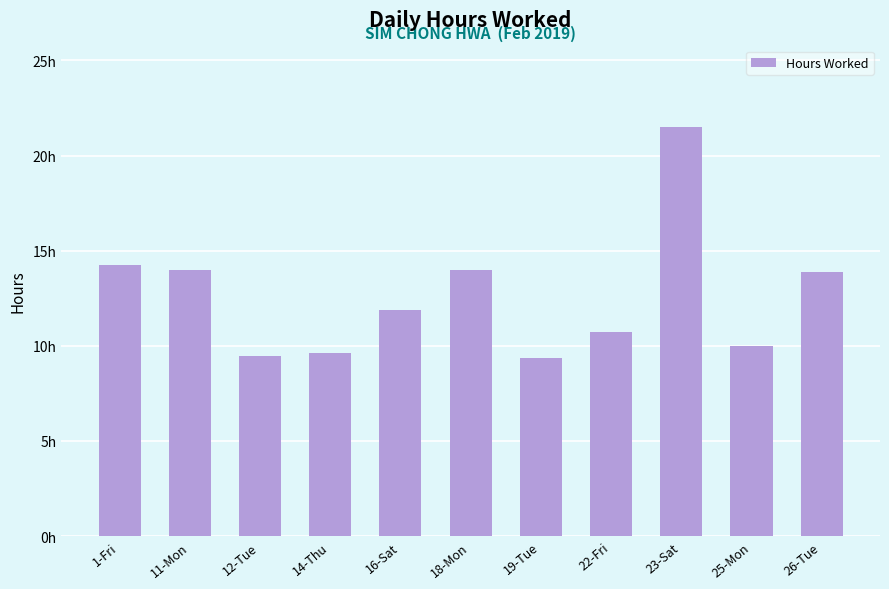

Where is the data nearest to the value 15?

1-Fri